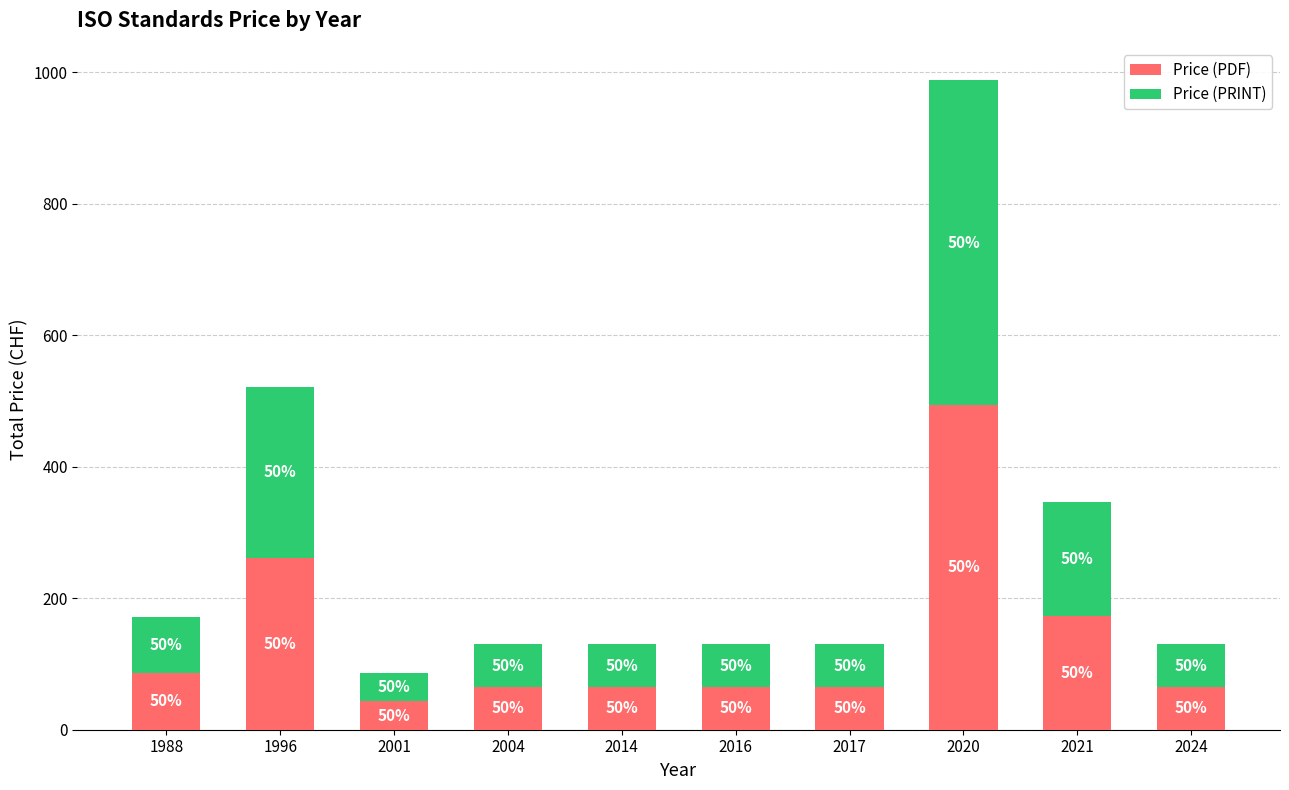

How many bars are there in total?

10